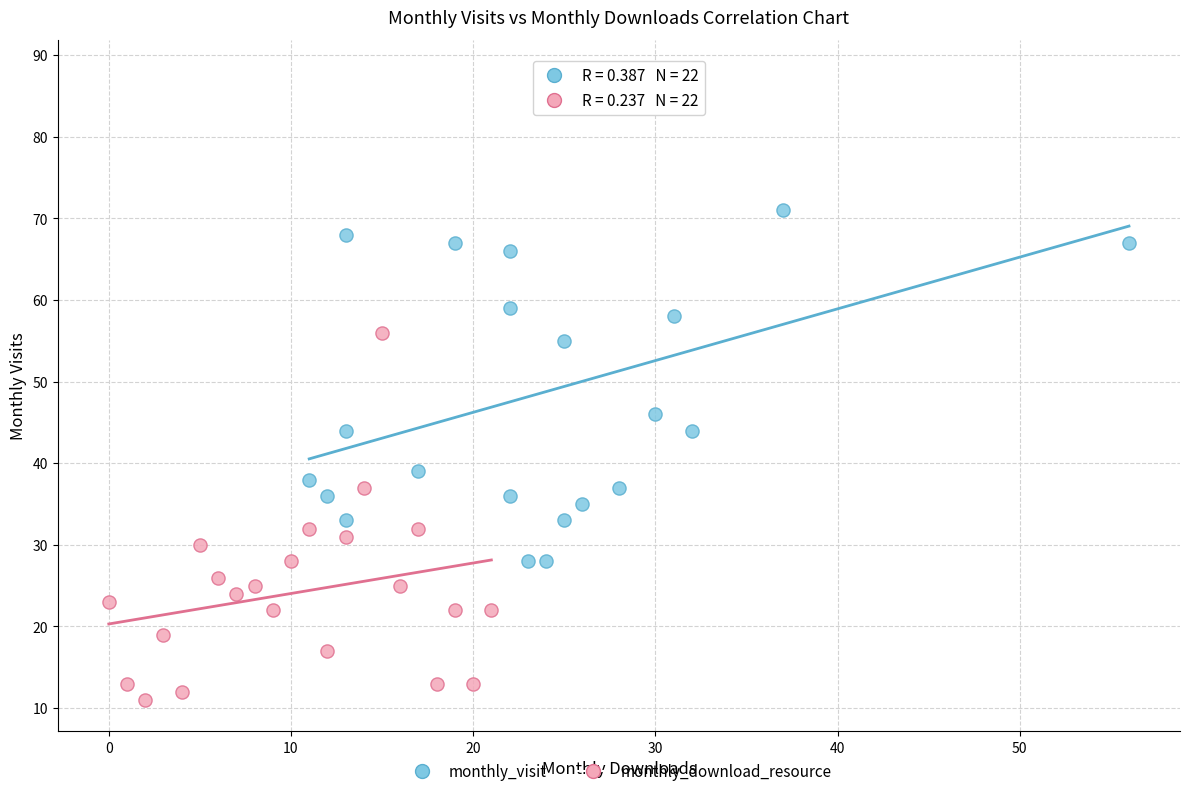

Which series reaches the minimum Y coordinate?

monthly_download_resource